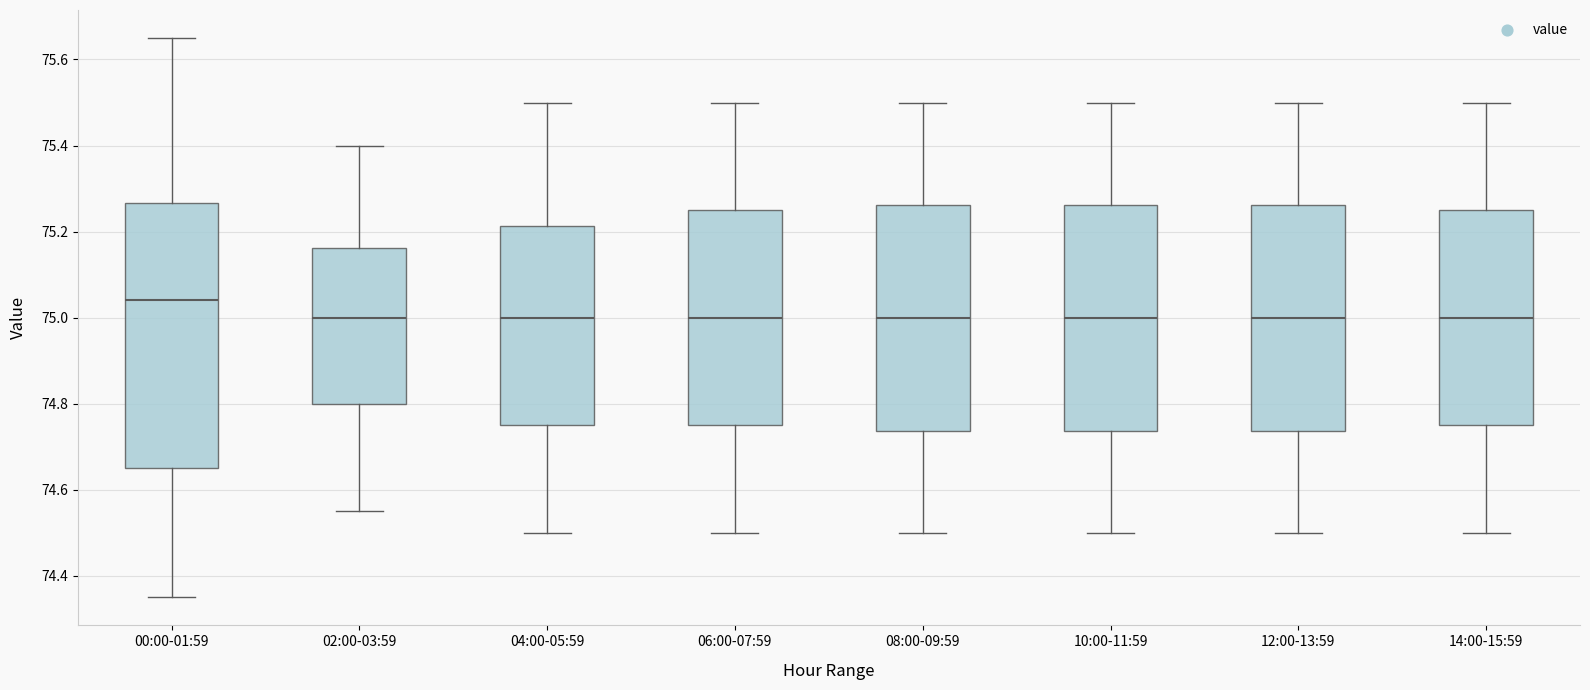

Which box is the tallest, from its lower edge to its upper edge?

00:00-01:59